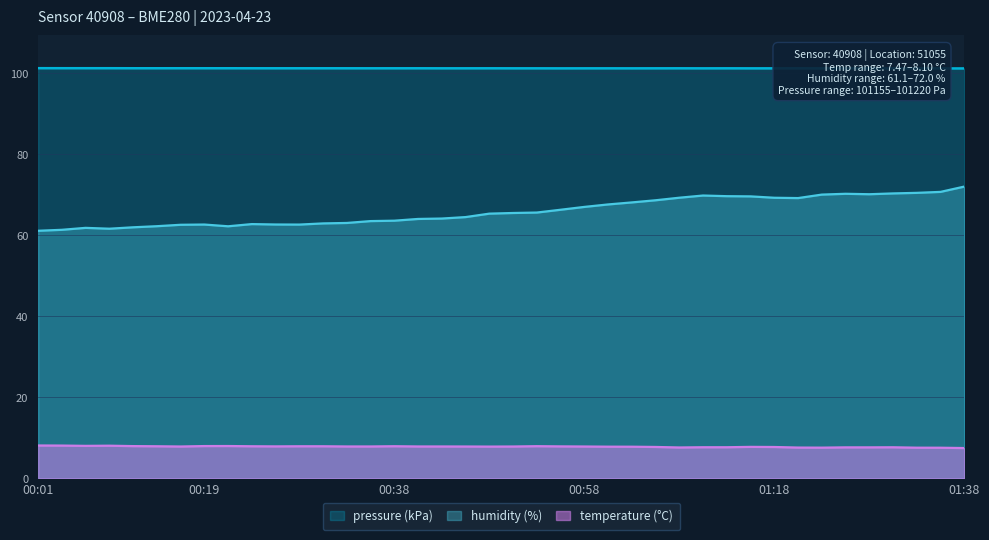

What is the value of the temperature point at the 18th from the left?

7.9